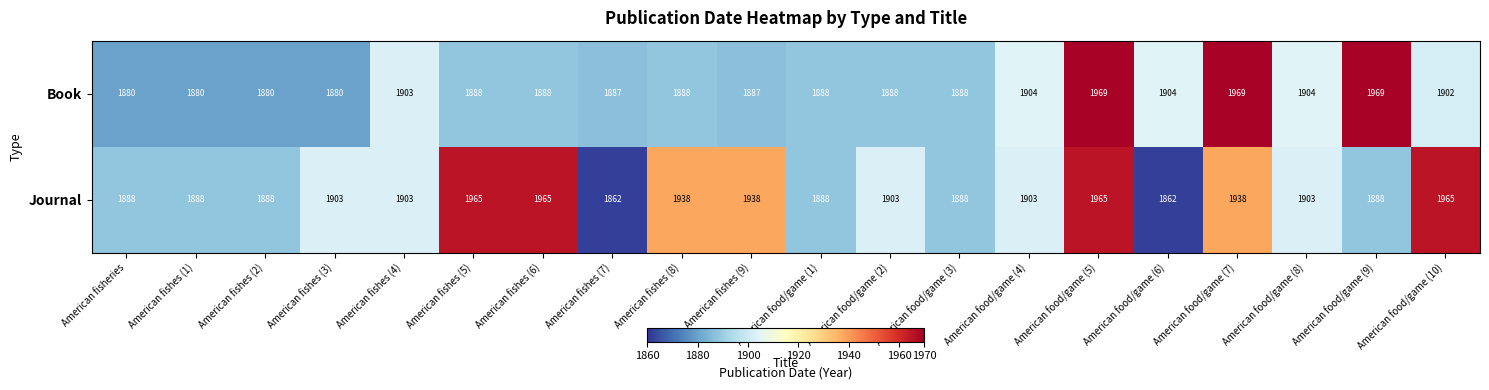

What is the average value of the Journal series?

1912